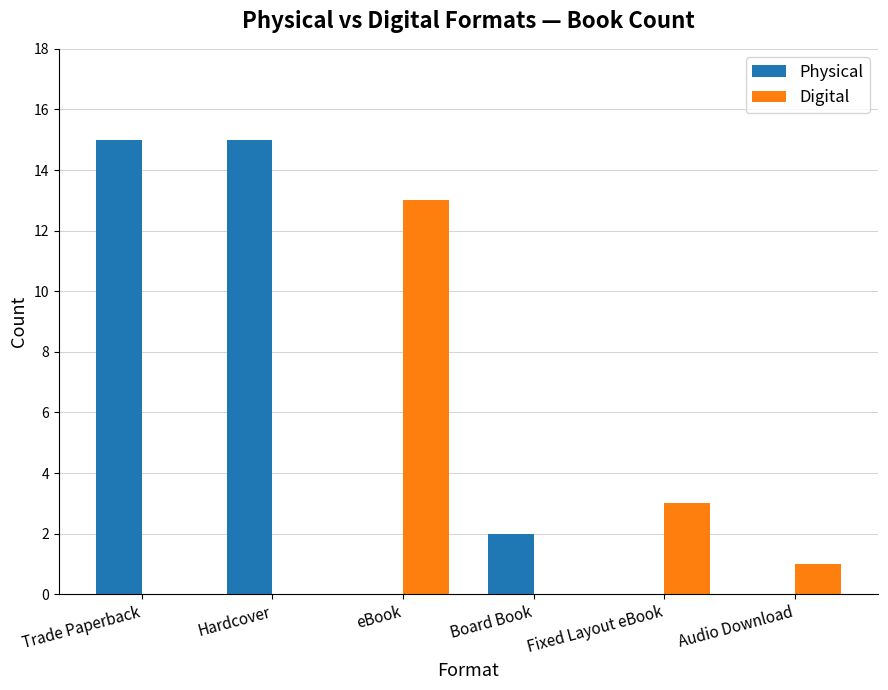

Reading left to right, extract all data points from this chart.

Physical: Trade Paperback=15	Hardcover=15	eBook=0	Board Book=2	Fixed Layout eBook=0	Audio Download=0
Digital: Trade Paperback=0	Hardcover=0	eBook=13	Board Book=0	Fixed Layout eBook=3	Audio Download=1